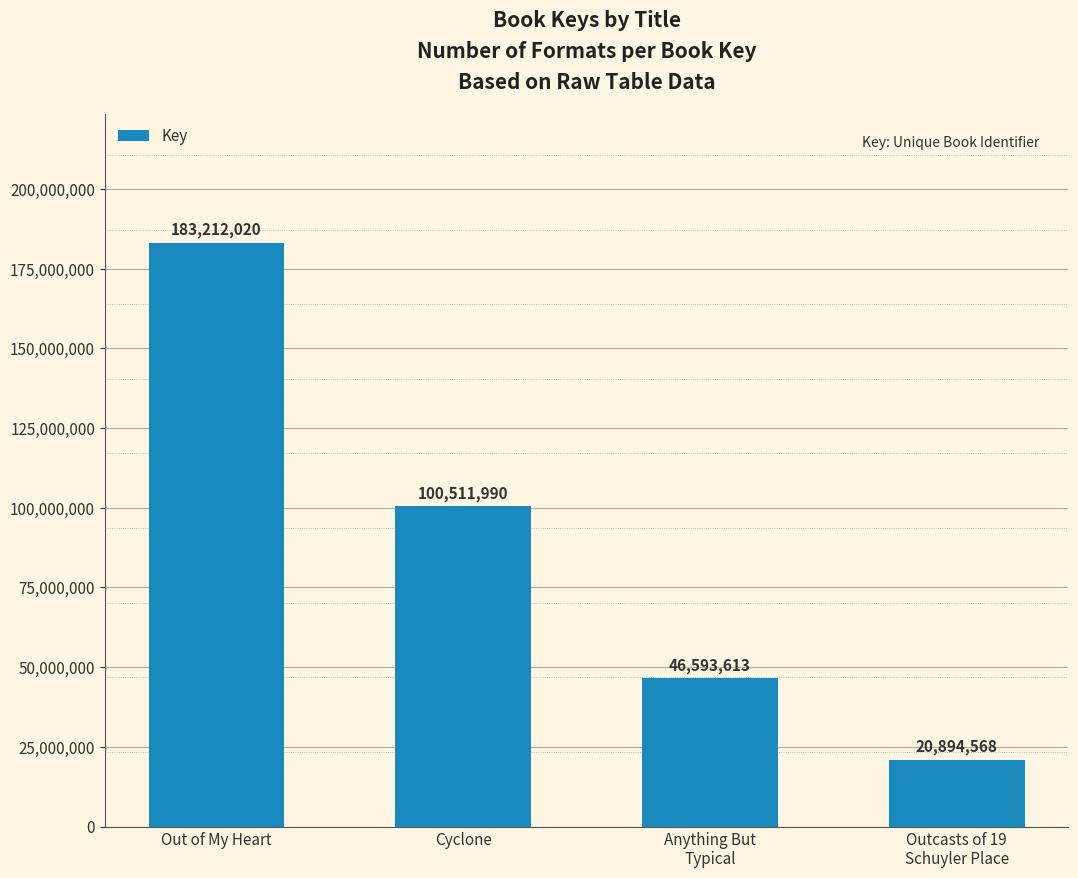

List the labels in order of value, smallest first.

Outcasts of 19
Schuyler Place, Anything But
Typical, Cyclone, Out of My Heart